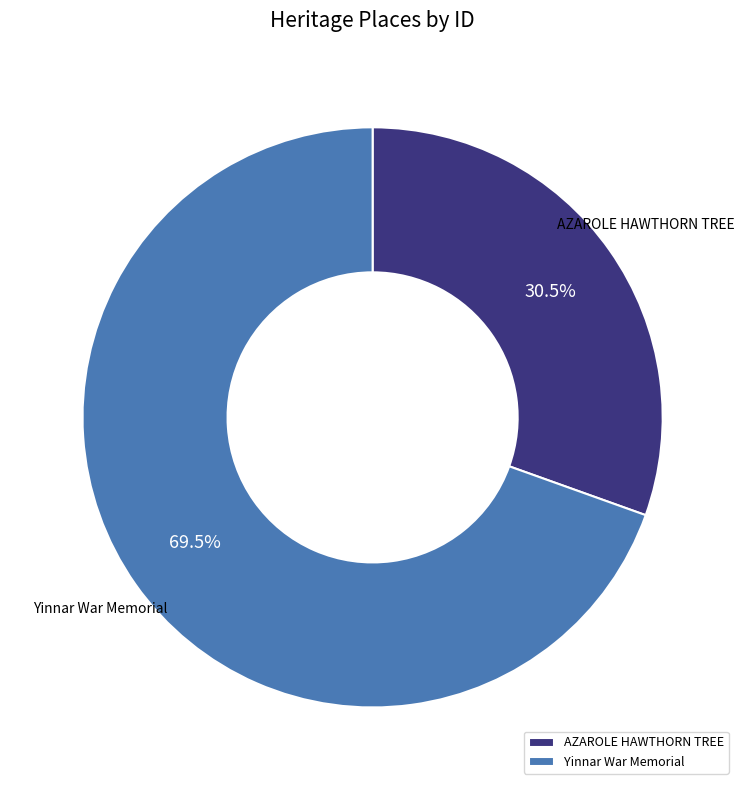

Is the sum of Yinnar War Memorial and AZAROLE HAWTHORN TREE greater than half?

Yes